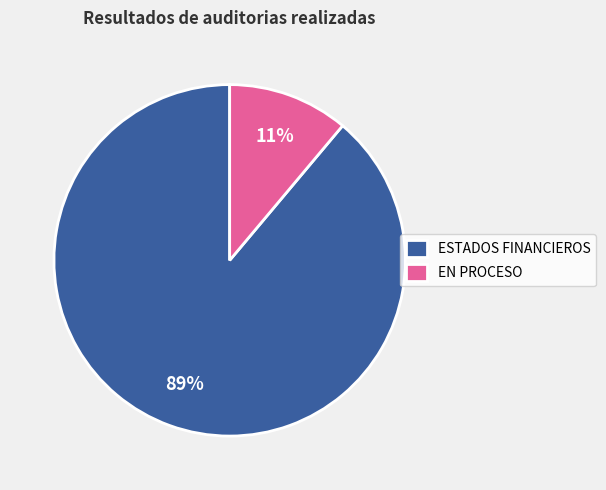

Which category has the smallest portion of the pie?

EN PROCESO